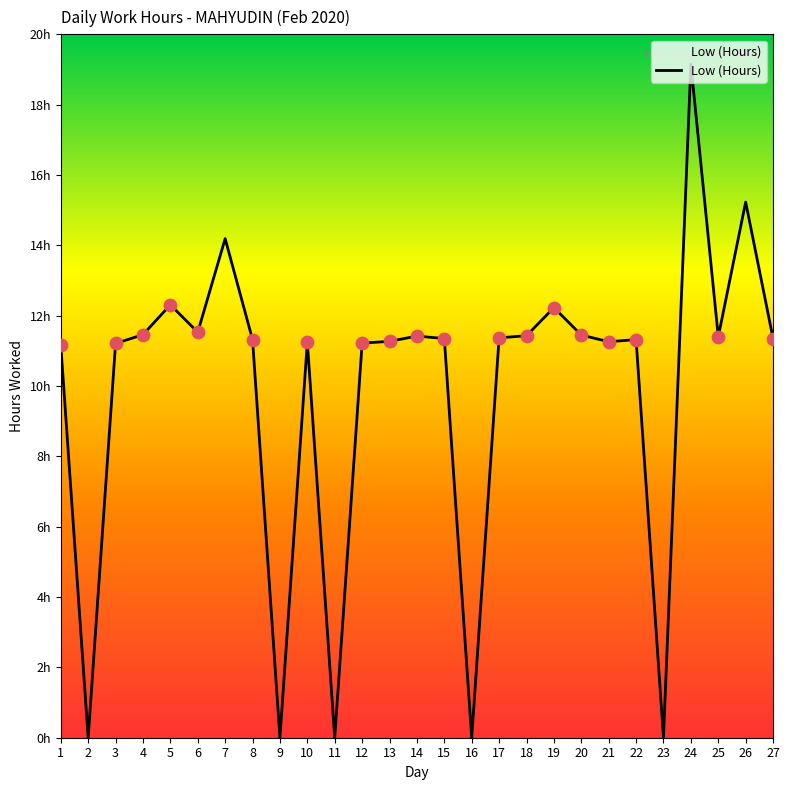

Which has a higher value, 9 or 1?

1